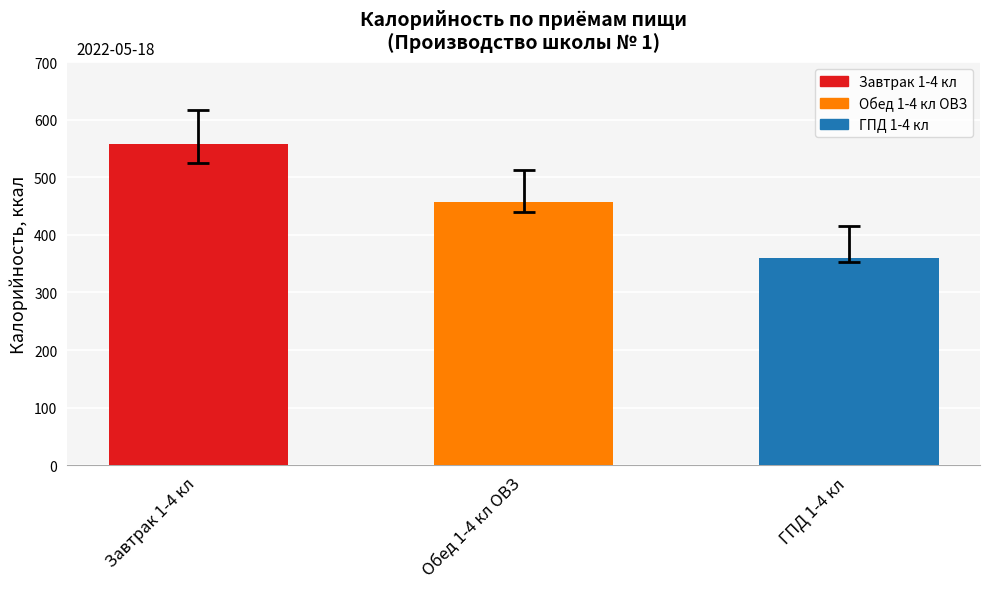

Reading left to right, extract all data points from this chart.

Завтрак 1-4 кл=558.4	Обед 1-4 кл ОВЗ=457.5	ГПД 1-4 кл=359.5